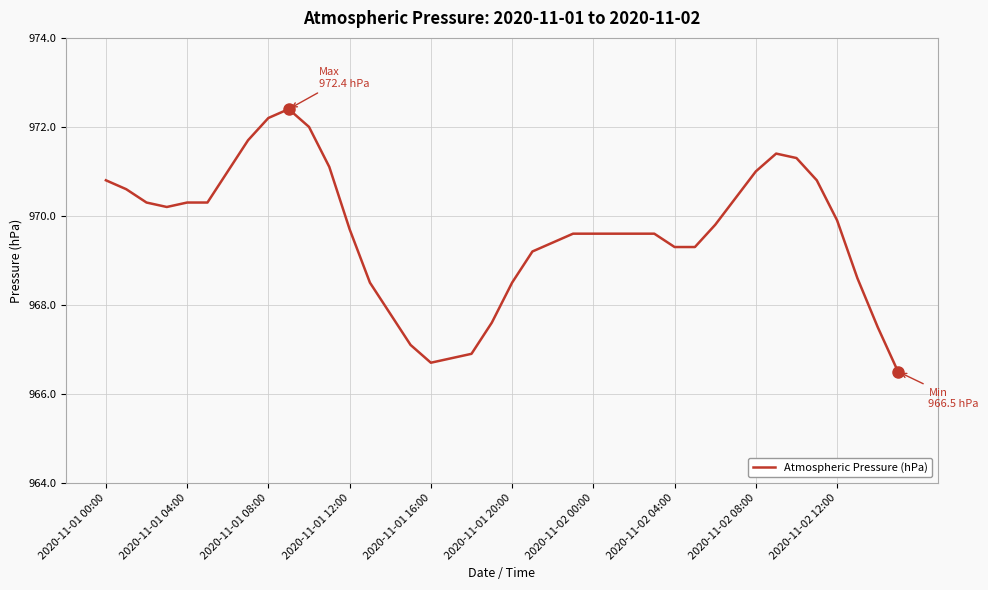

What is the greatest value displayed?

972.4